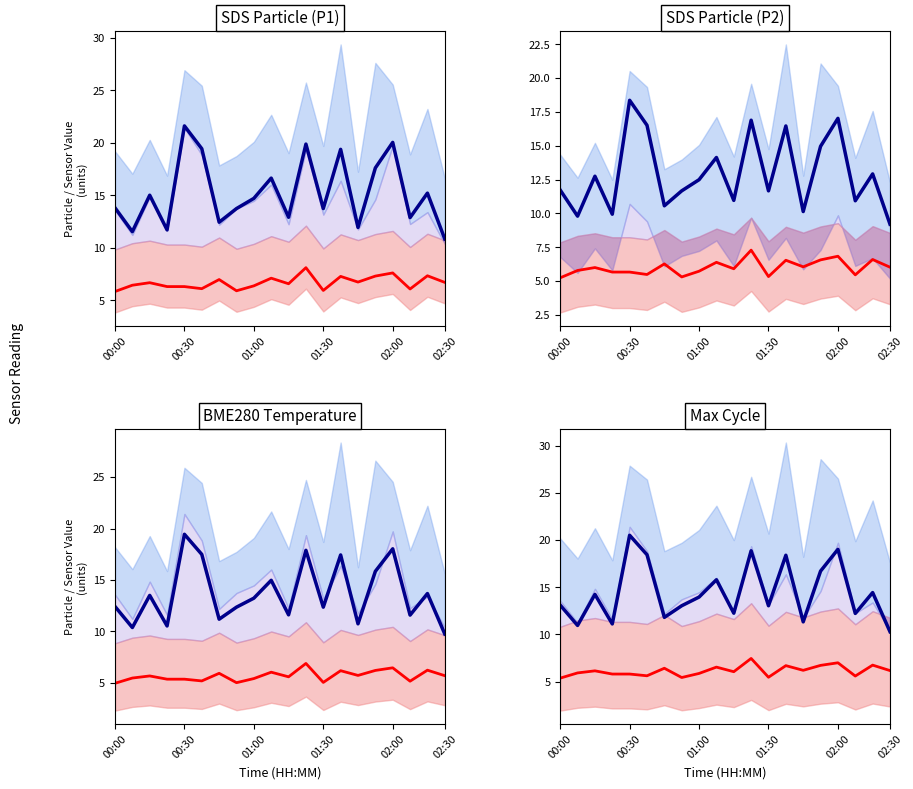

True or false: SDS_P1 and SDS_P2 intersect in this chart.

False